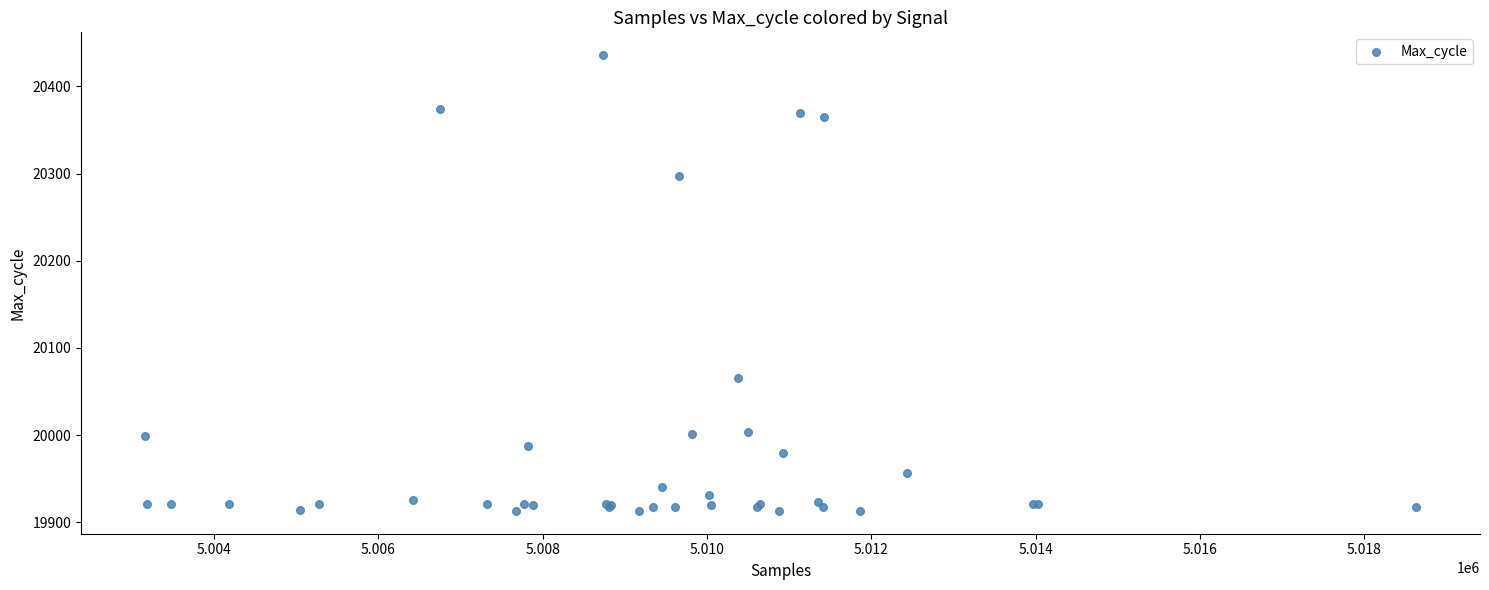

What Y value in the scatter plot is closest to 20174?

20066